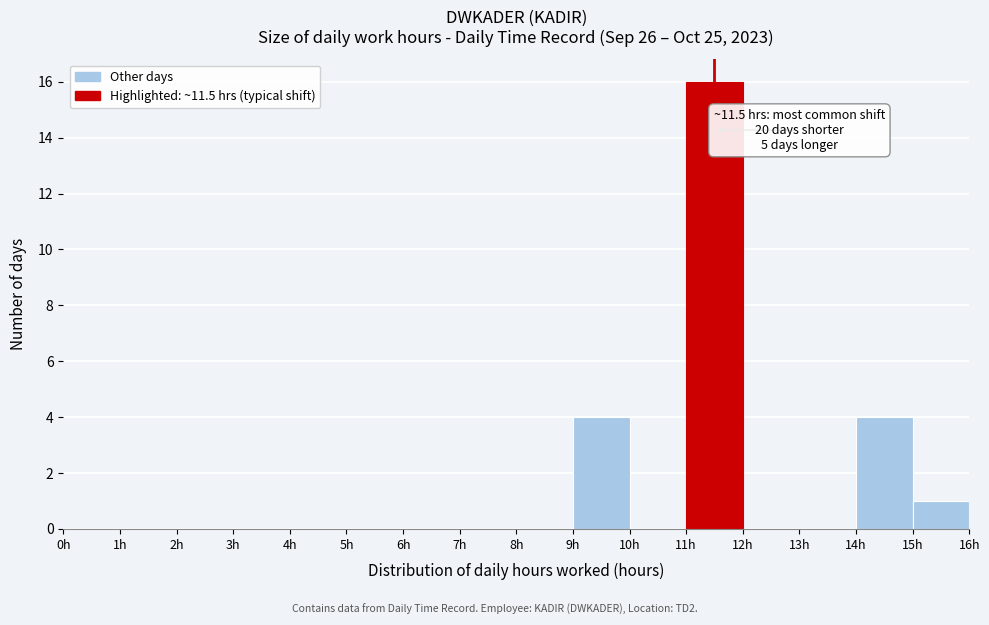

Which range on the x-axis has the tallest bar?

11 to 12